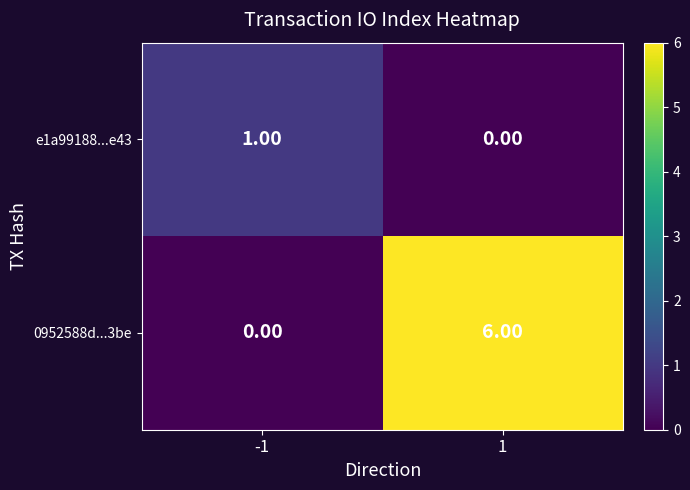

Rank the series by their maximum value, from highest to lowest.

0952588d...3be, e1a99188...e43